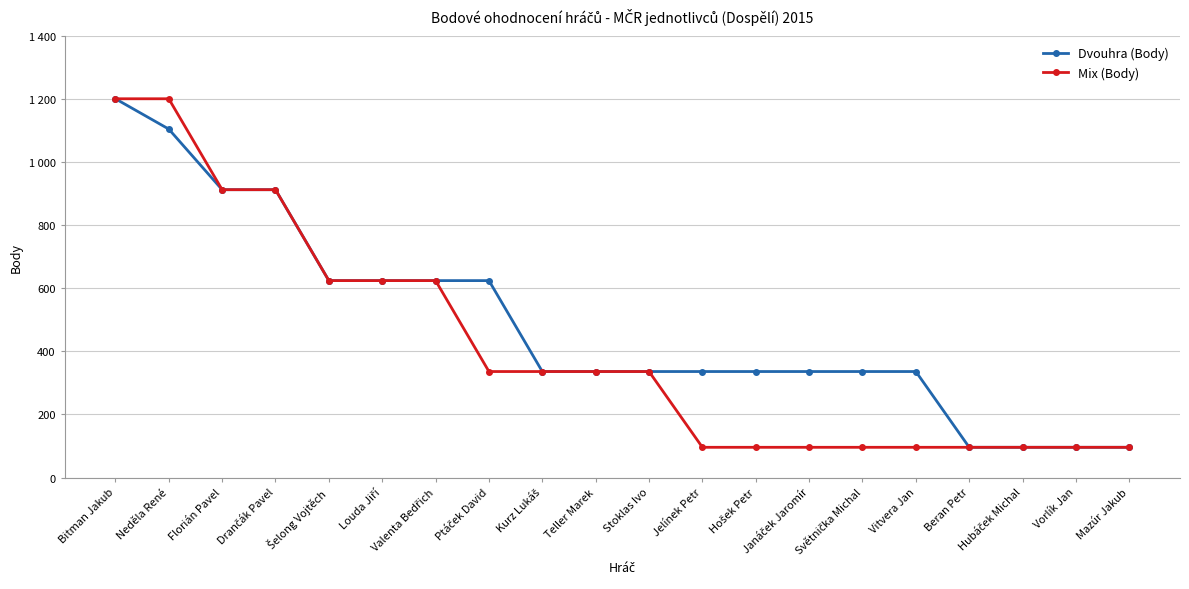

What are all the series names shown in the legend?

Dvouhra (Body), Mix (Body)